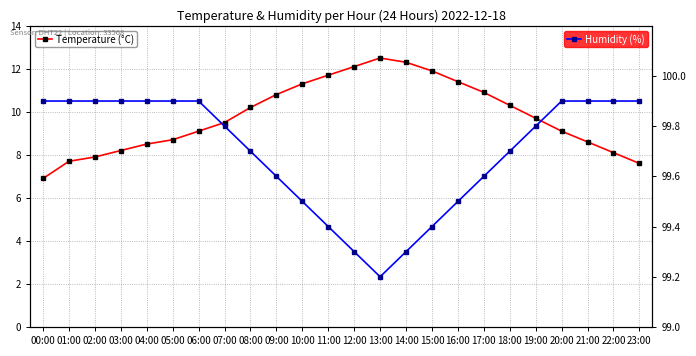

The value of Temperature (°C) at 14:00 is 5.4. True or false?

False